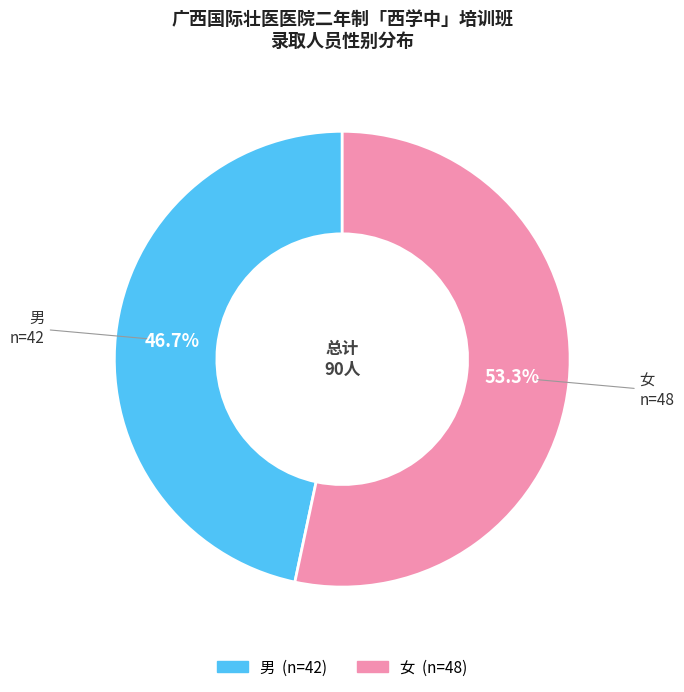

Does 女 account for over 50% of the chart?

Yes